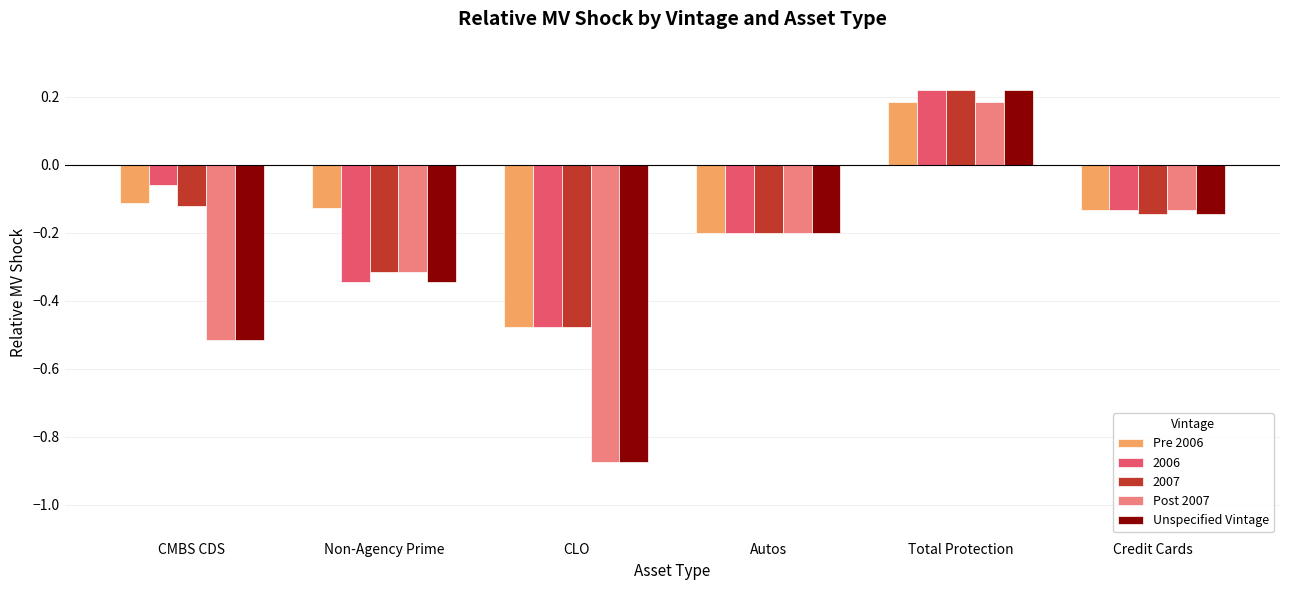

Which series has the widest spread of values?

Unspecified Vintage